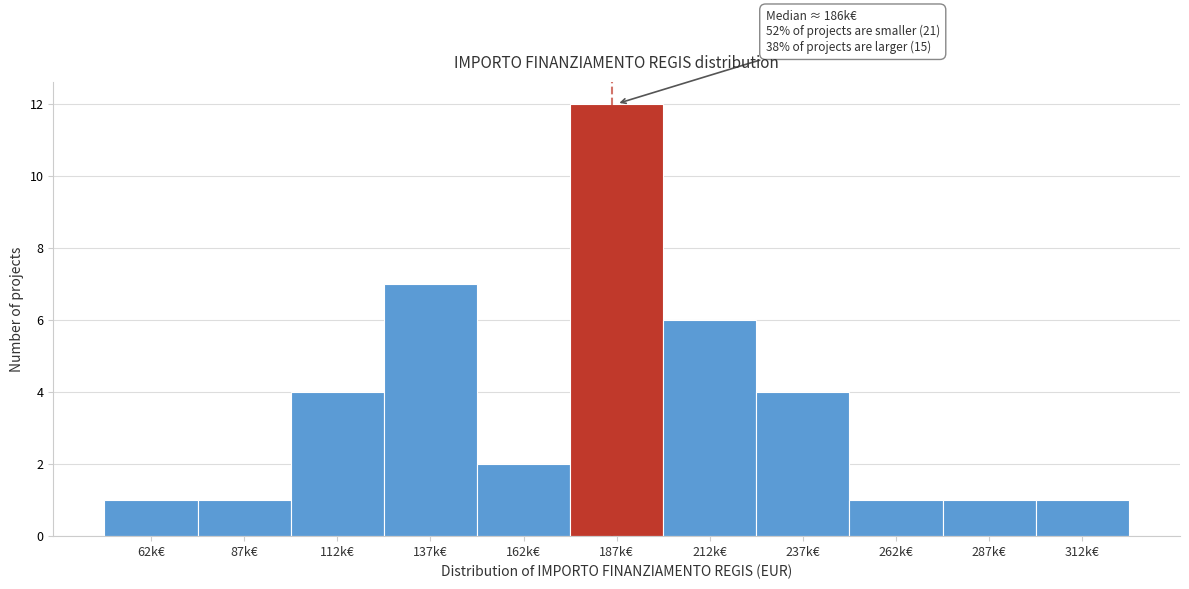

Reading left to right, extract all data points from this chart.

62k€=1	87k€=1	112k€=4	137k€=7	162k€=2	187k€=12	212k€=6	237k€=4	262k€=1	287k€=1	312k€=1